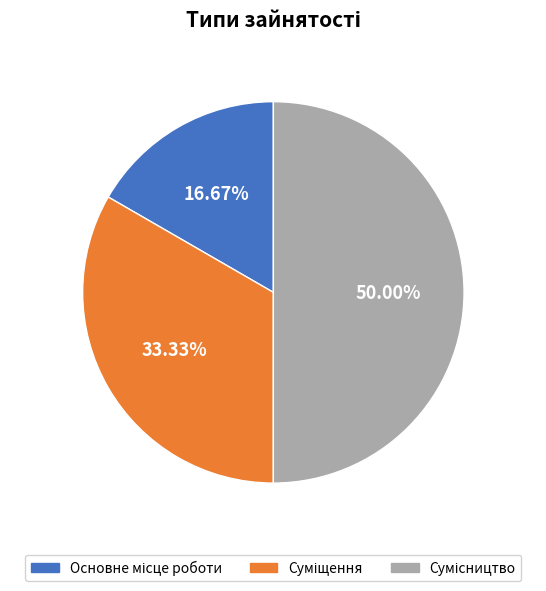

How many segments does this pie chart have?

3